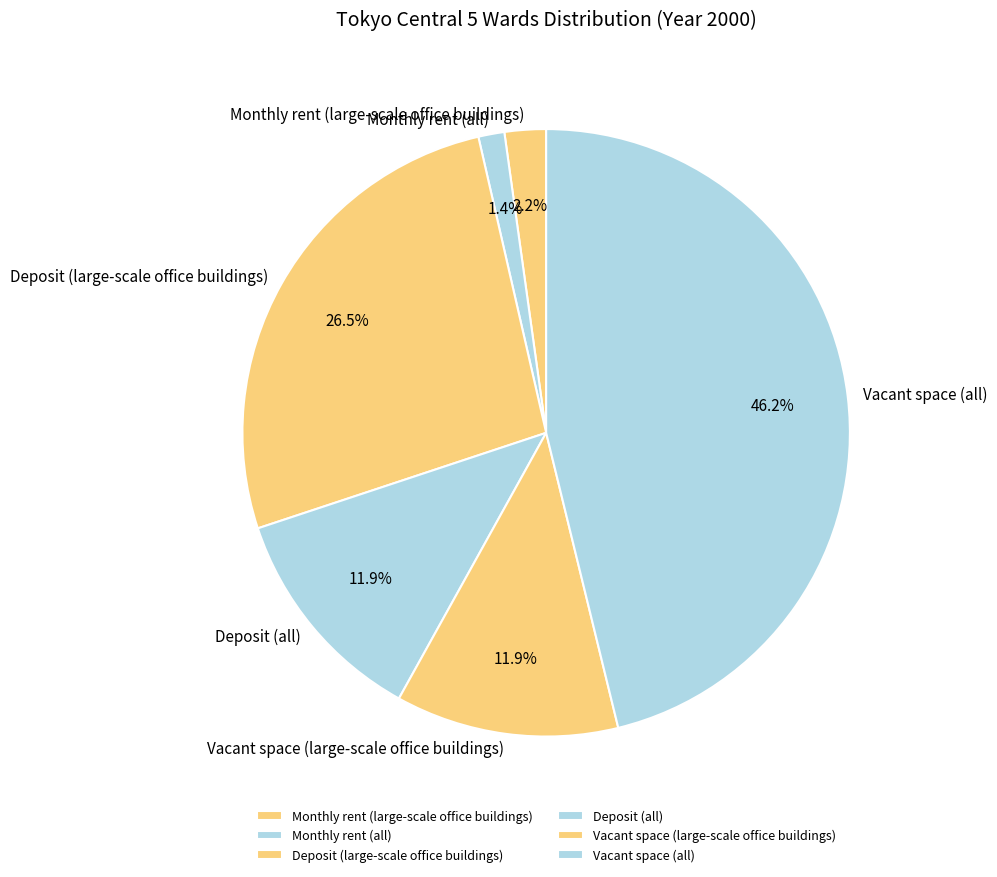

How many slices are in this pie chart?

6